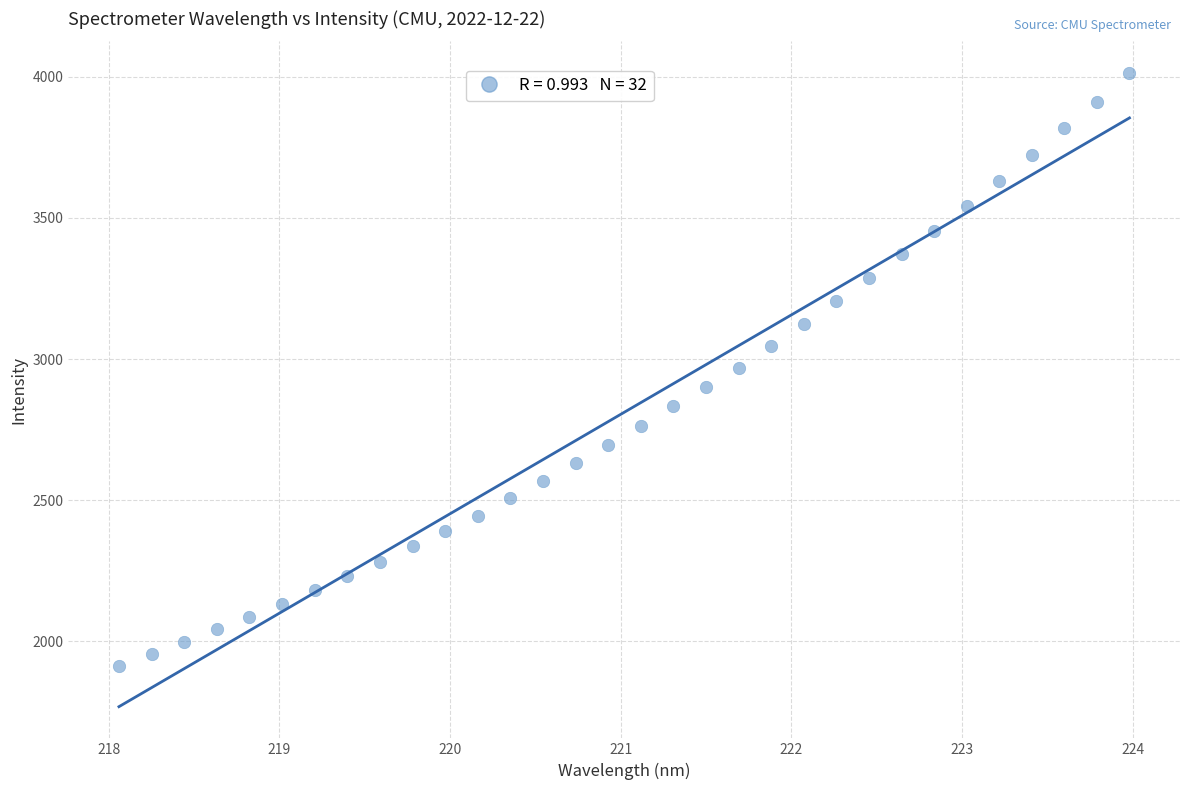

What is the range of Y values (max minus min)?

2098.9